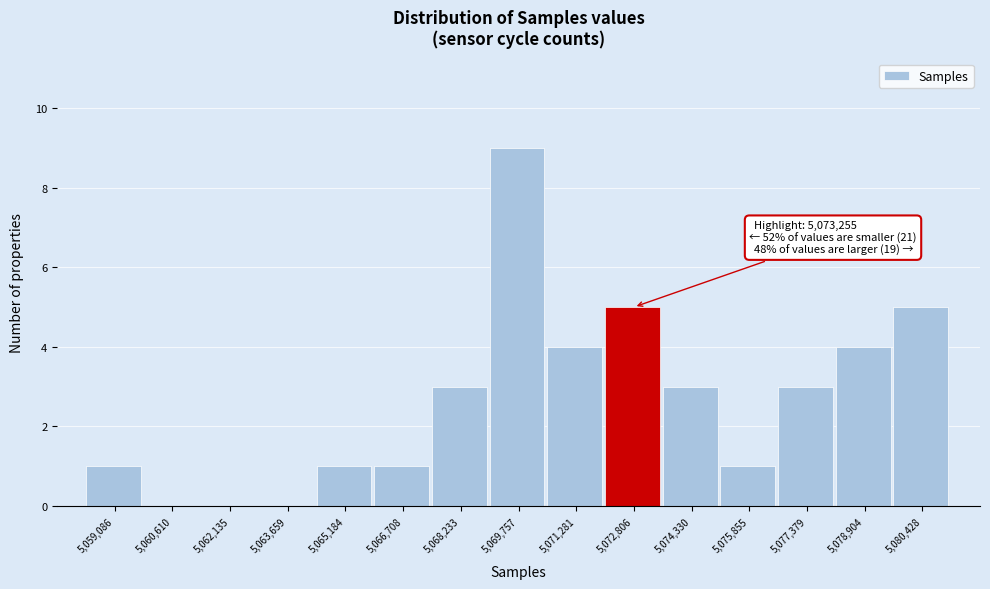

Which range on the x-axis has the tallest bar?

5069000 to 5070600